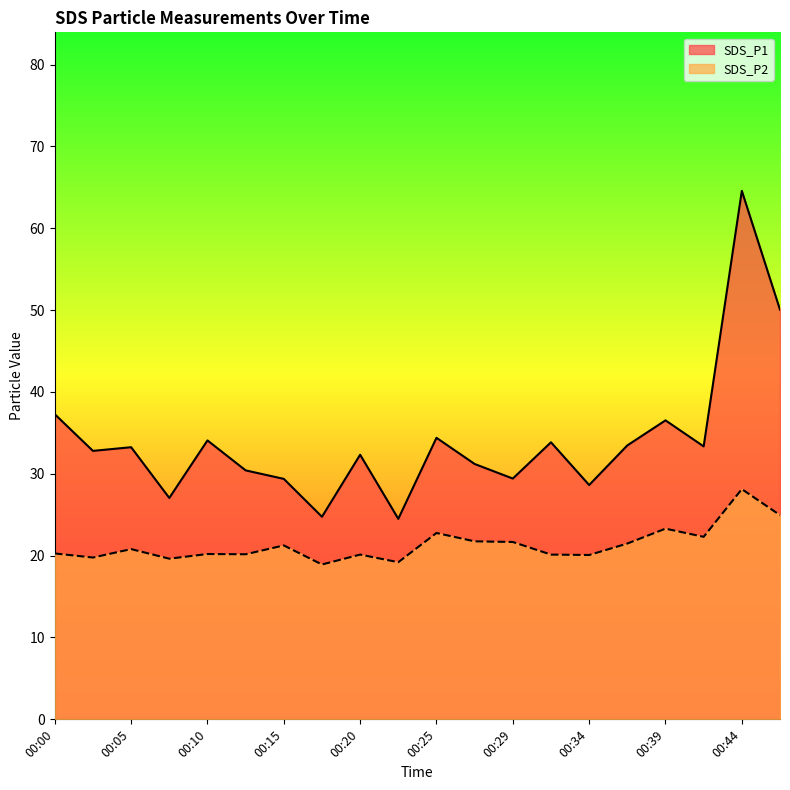

What is the value of the SDS_P1 point at the 4th from the left?

27.1